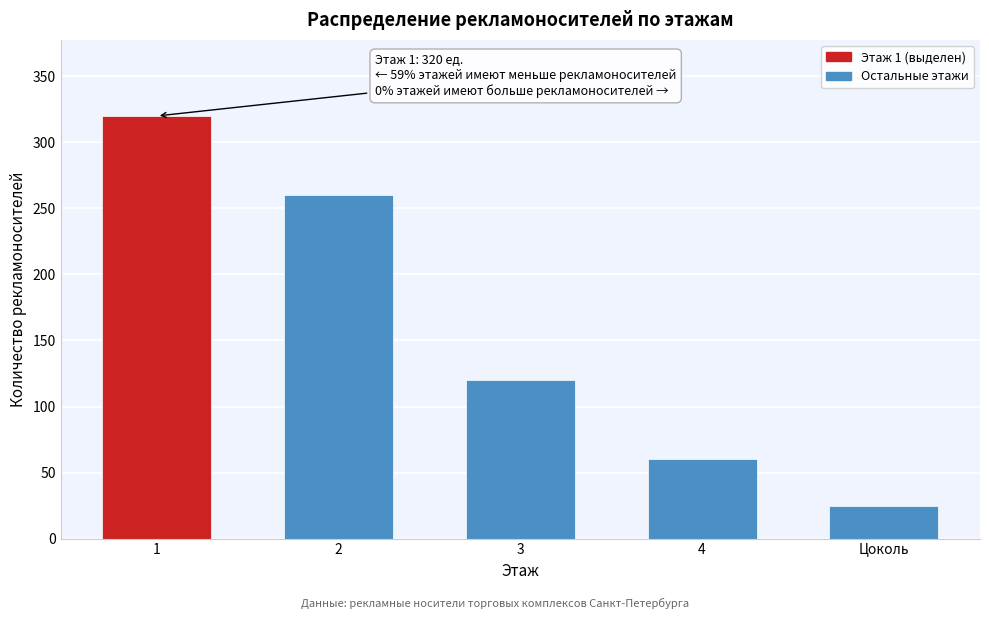

Reading right to left, transcribe all the data shown in this chart.

25	60	120	260	320